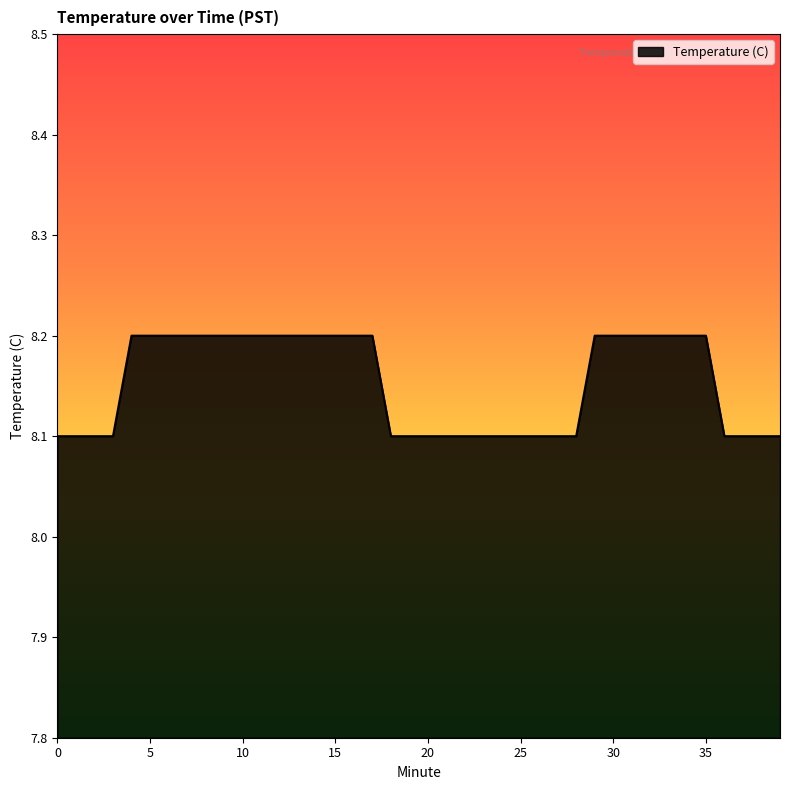

What is the smallest value displayed?

8.1